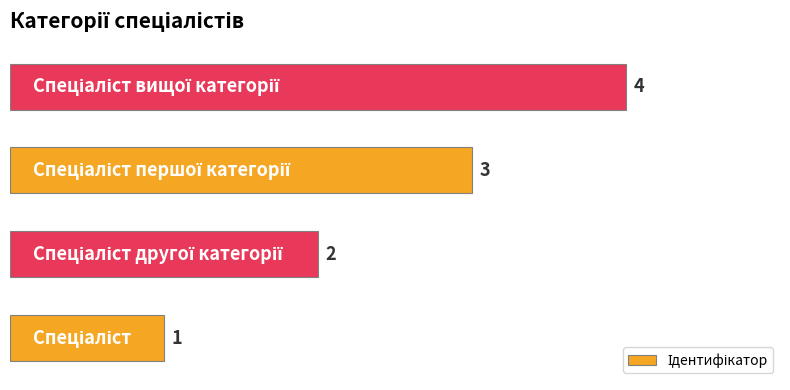

Count the number of categories in the chart.

4